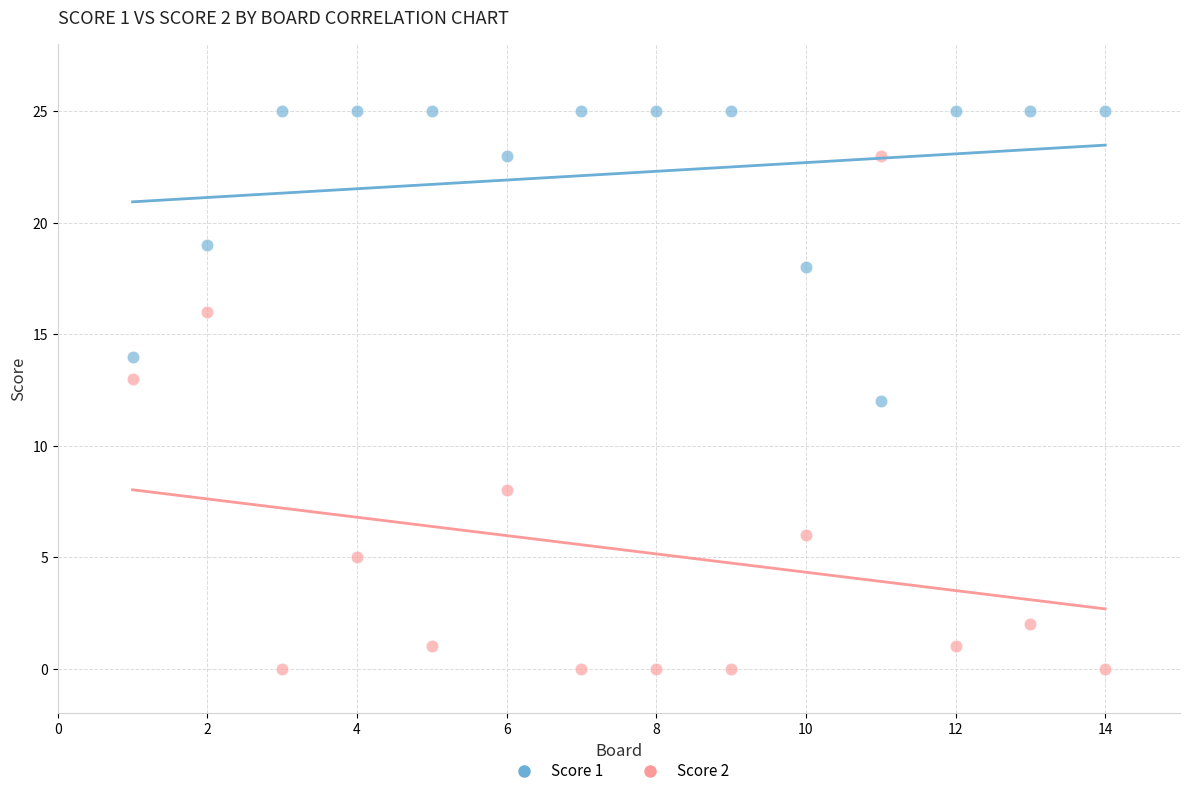

Which series contains the lowest Y value?

Score 2